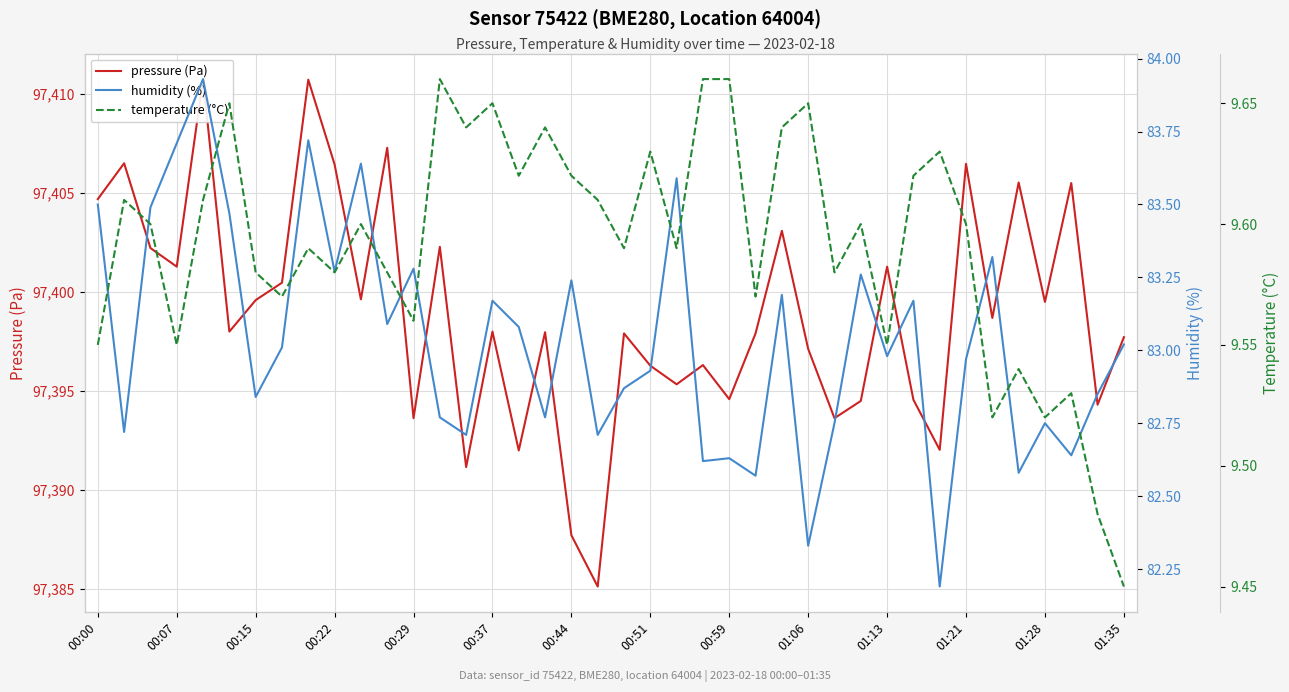

Which series changed the most between 00:15 and 01:13?

pressure (Pa)